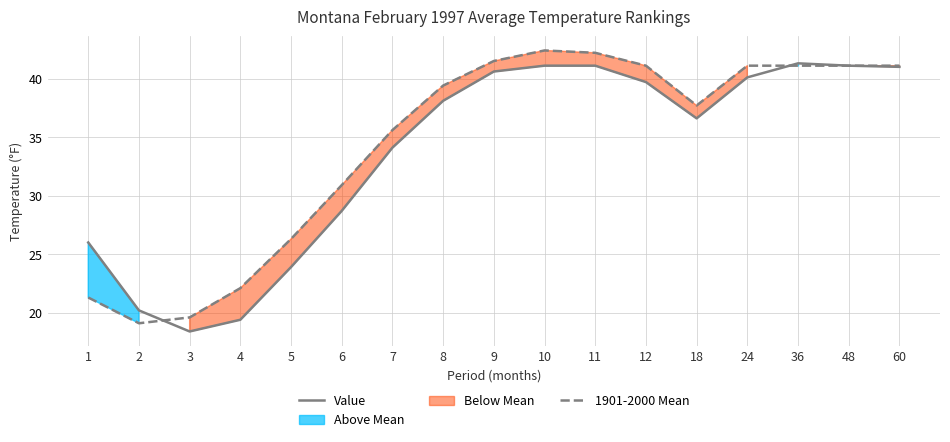

Does the chart have visible grid lines?

Yes